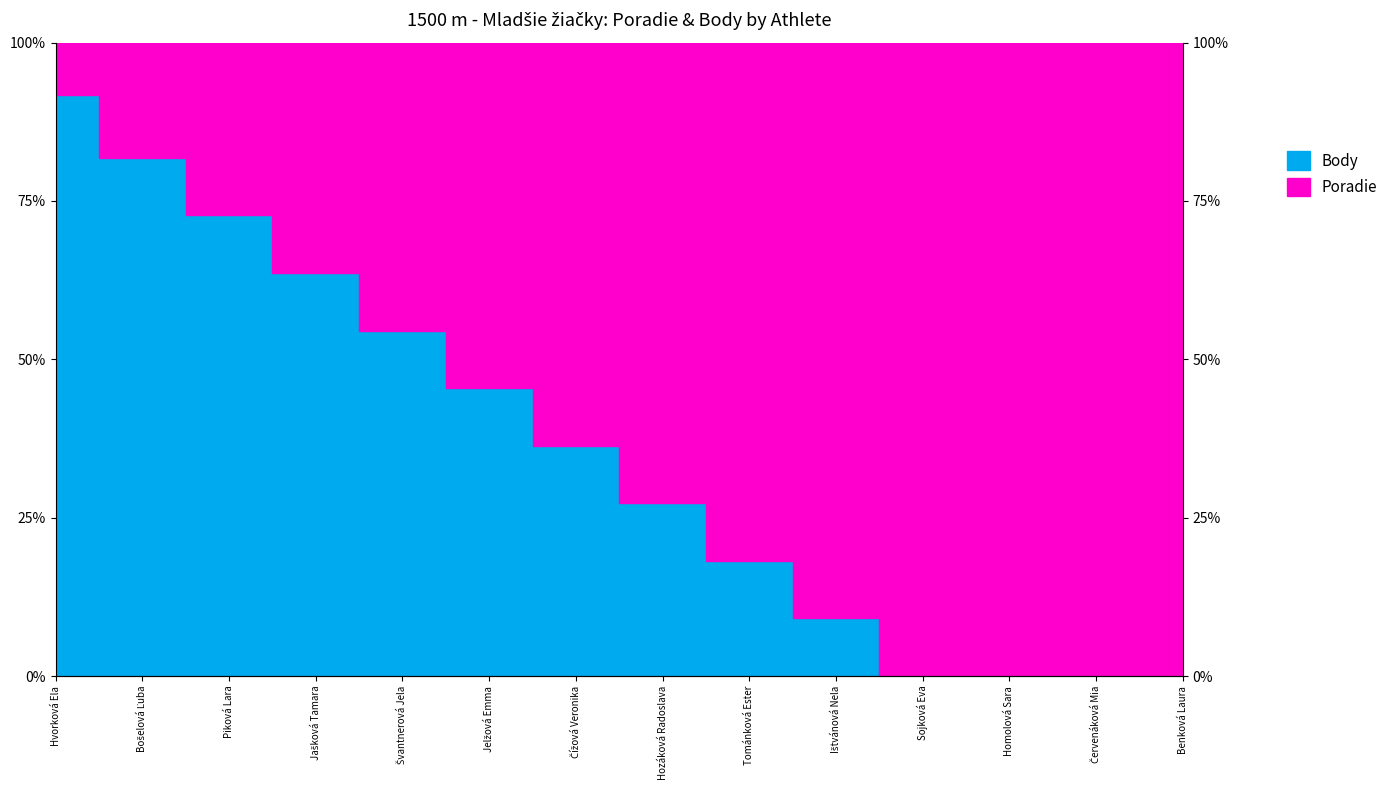

The chart shows a value of 29.5 at Hvorková Ela. True or false?

False